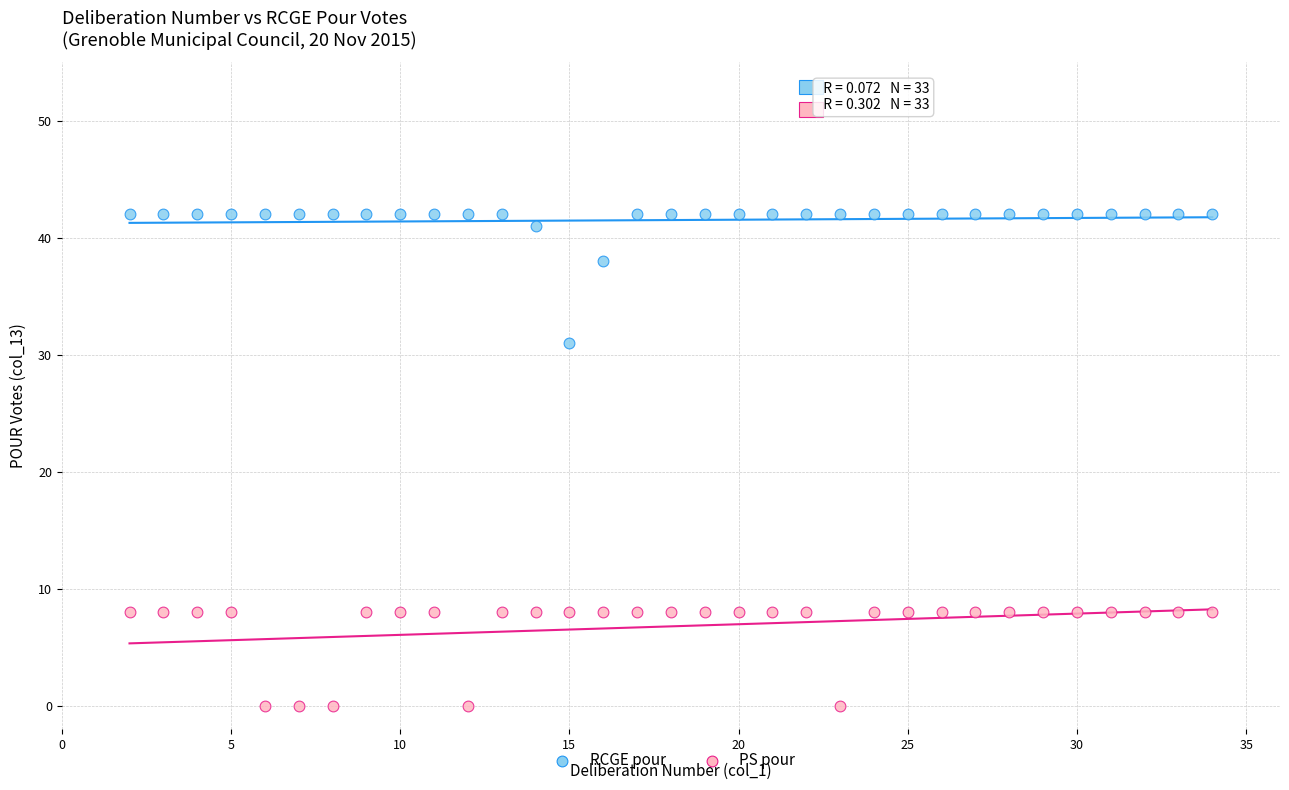

Across all data points, what is the range of Y values (max minus min)?

42